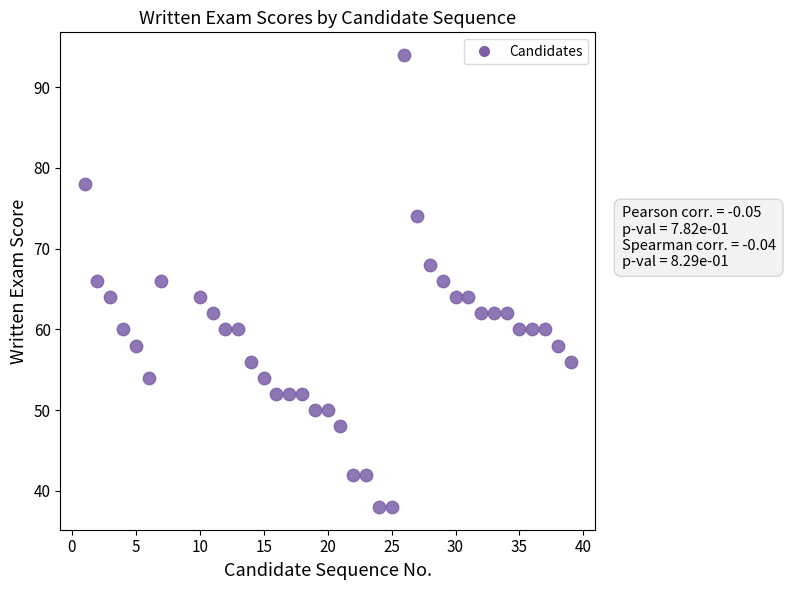

What is the range of Y values (max minus min)?

56